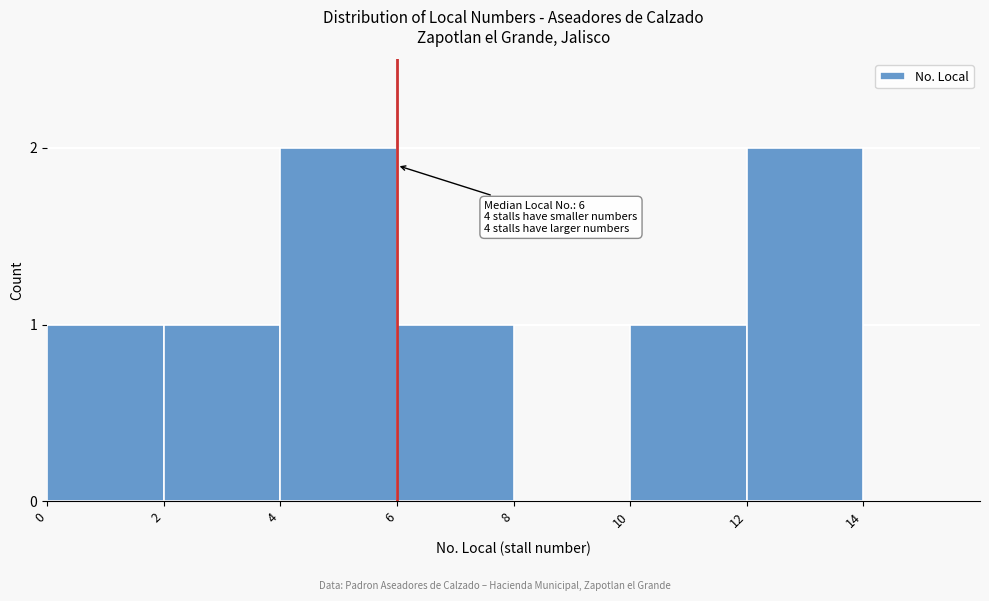

Reading left to right, transcribe all the data shown in this chart.

0=1	2=1	4=2	6=1	8=0	10=1	12=2	14=0